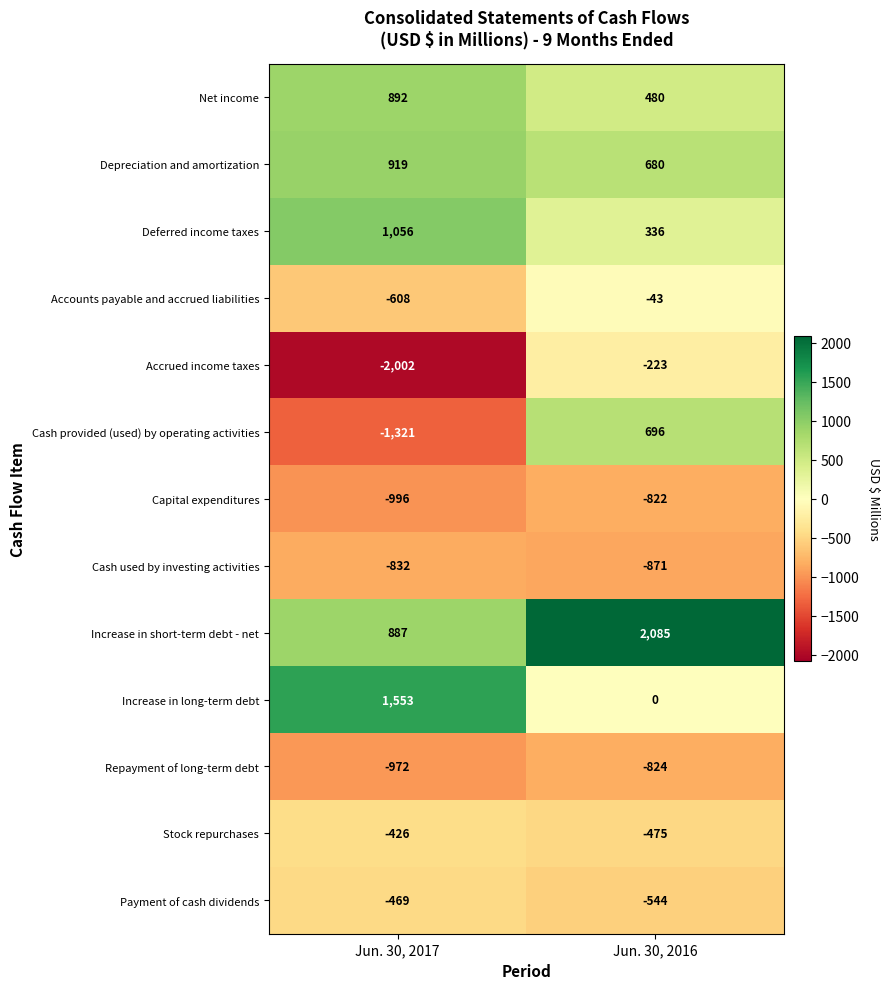

Reading left to right, list all the values displayed in this chart.

Net income: 892	480
Depreciation and amortization: 919	680
Deferred income taxes: 1056	336
Accounts payable and accrued liabilities: -608	-43
Accrued income taxes: -2002	-223
Cash provided (used) by operating activities: -1321	696
Capital expenditures: -996	-822
Cash used by investing activities: -832	-871
Increase in short-term debt - net: 887	2085
Increase in long-term debt: 1553	0
Repayment of long-term debt: -972	-824
Stock repurchases: -426	-475
Payment of cash dividends: -469	-544